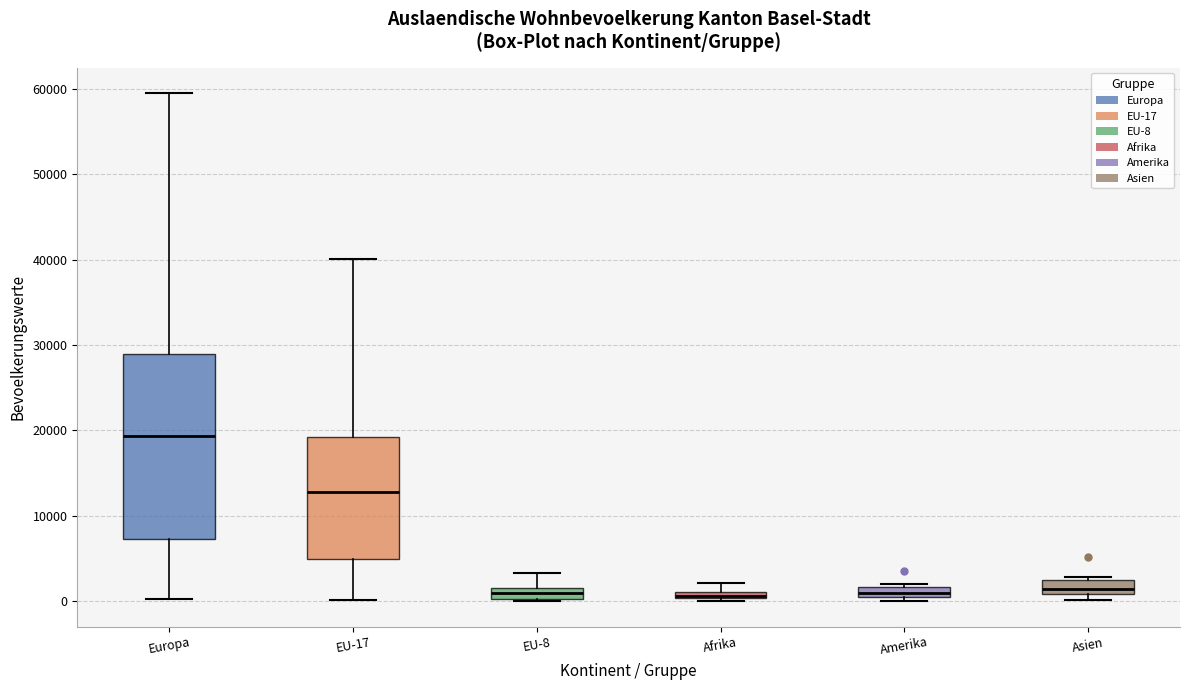

Which box's median line is the highest?

Europa